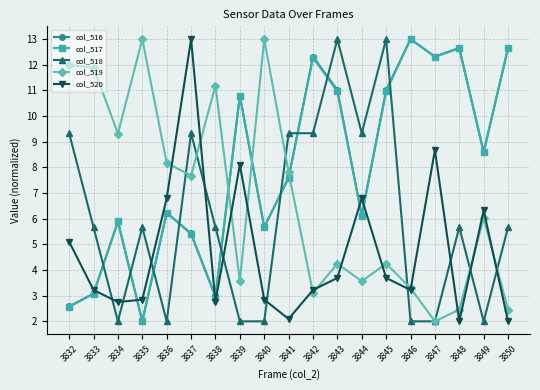

What is the total value across all series at 3850?

35.4